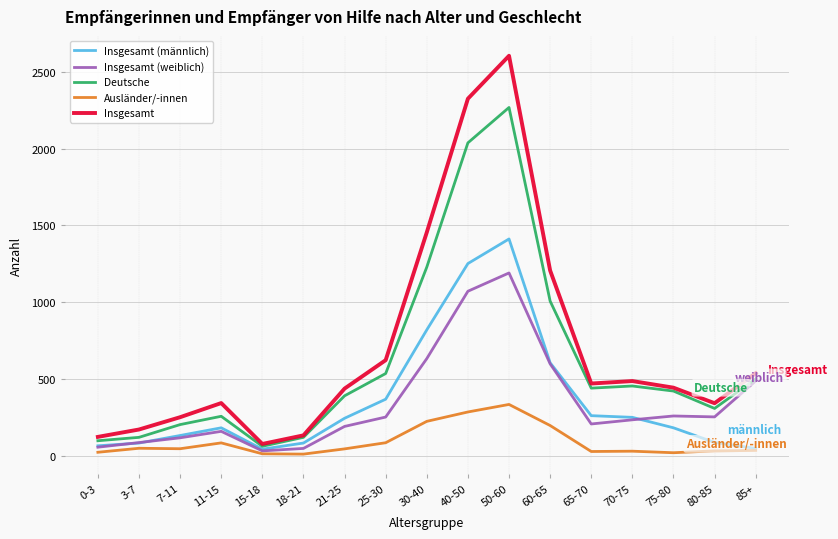

What is the sum of the Insgesamt (weiblich) values at 60-65 and 11-15?

761